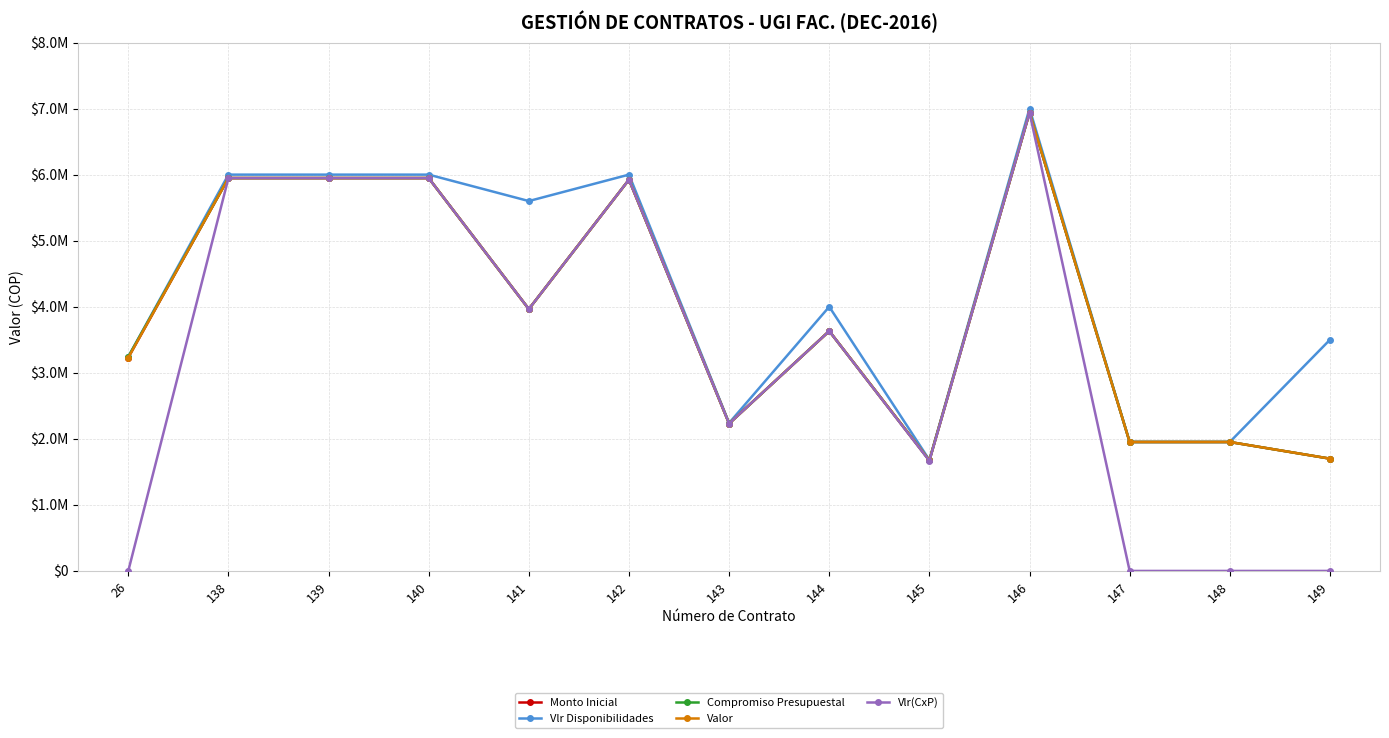

Does the chart have visible grid lines?

Yes